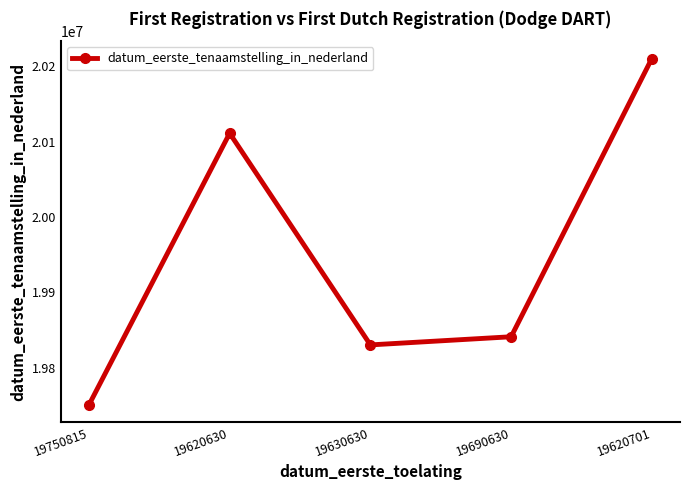

Where does the data first go above 19841213?

19620630